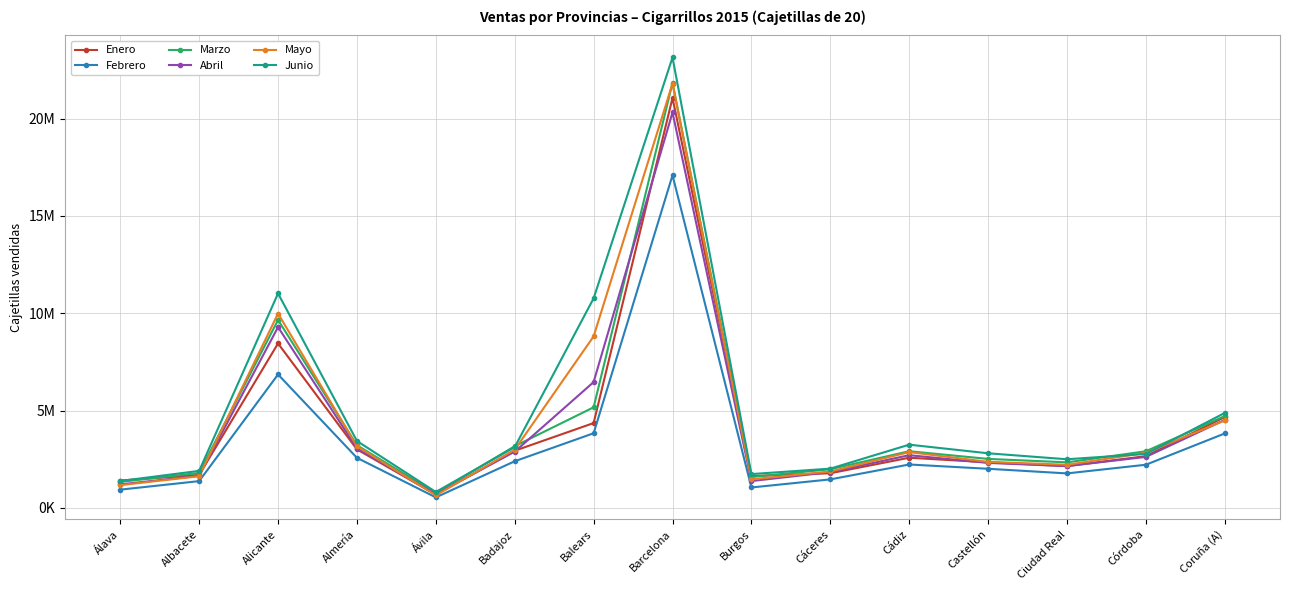

True or false: Junio and Febrero intersect in this chart.

False